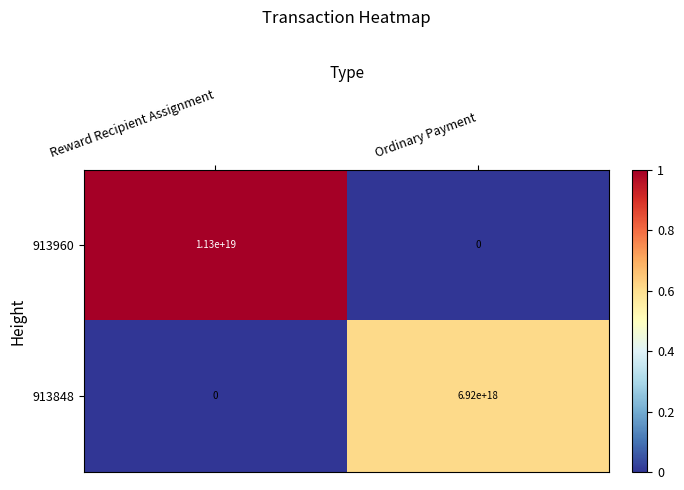

At which label is 913848 closest to 3460000000000000000?

Reward Recipient Assignment